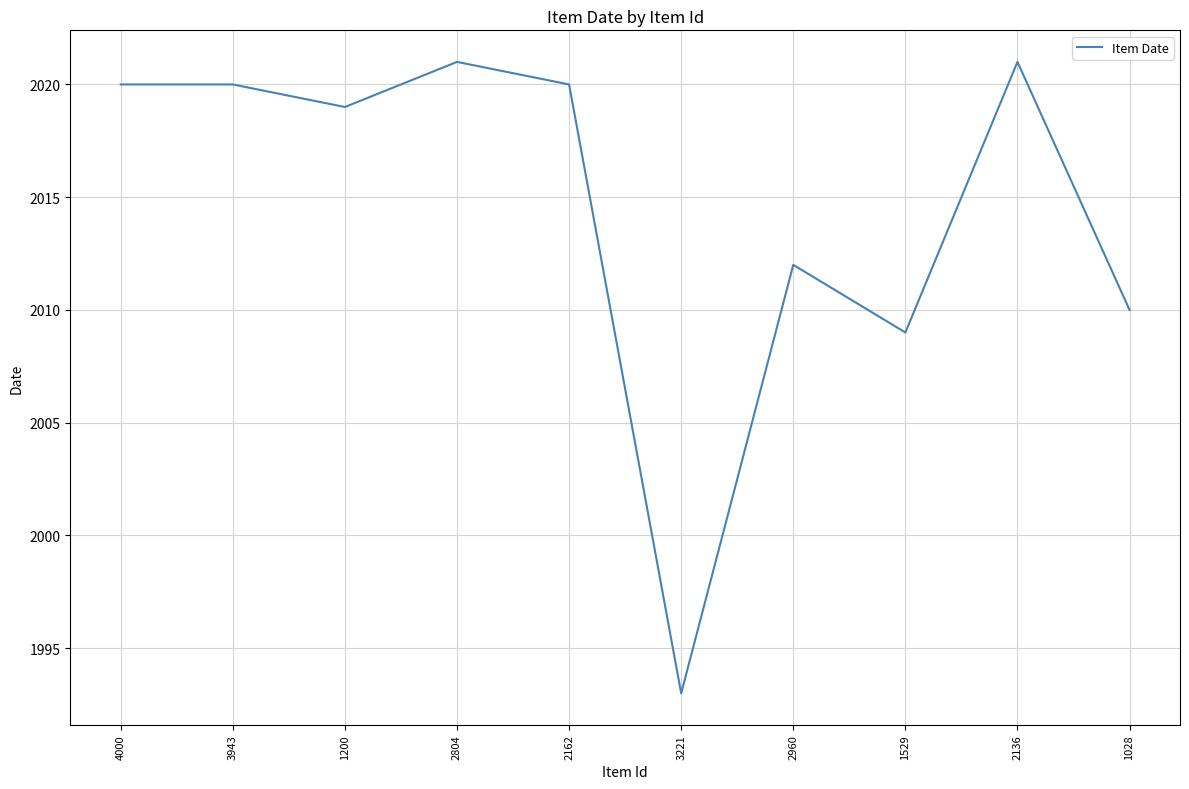

Does the chart display data point markers on the line(s)?

No